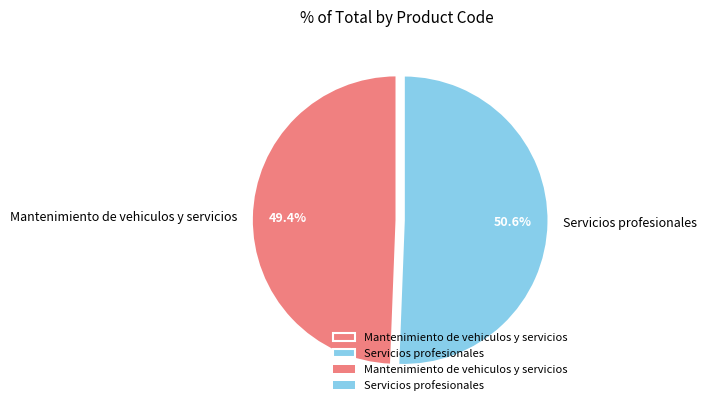

How many slices are in this pie chart?

2